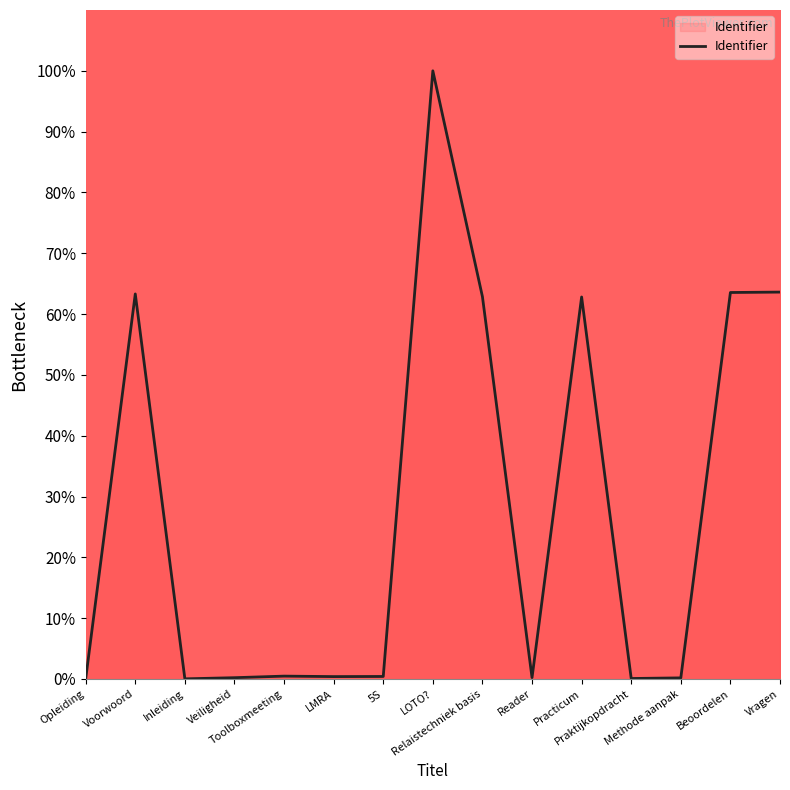

At which category does the data reach its first local peak?

Voorwoord